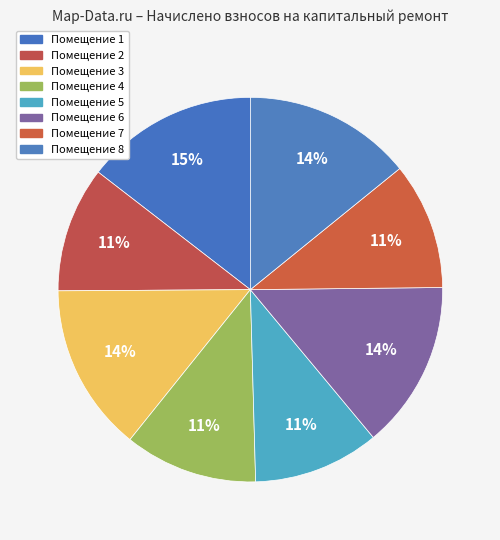

Count the number of slices in the pie.

8